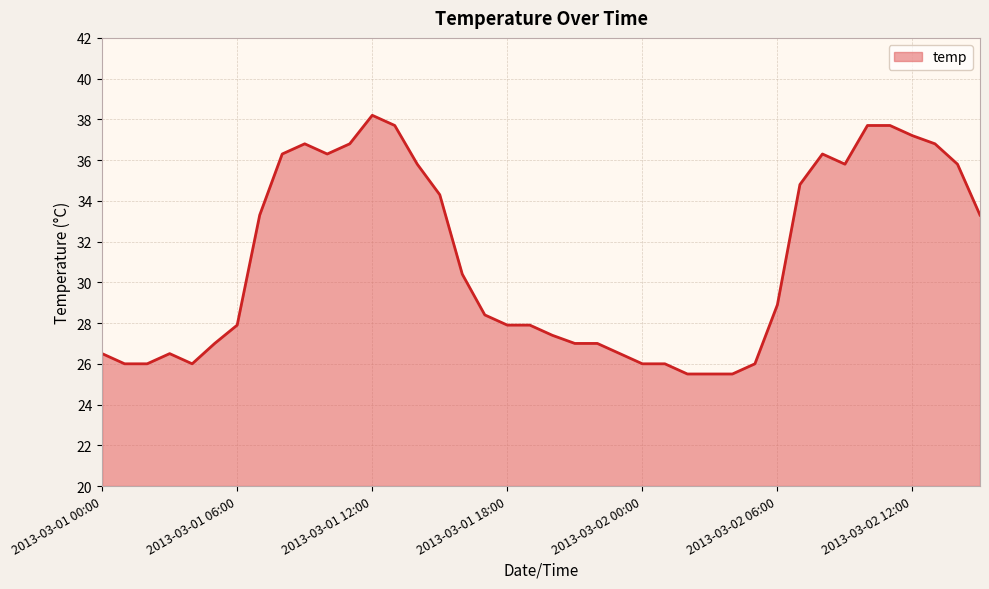

What is the greatest value displayed?

38.2